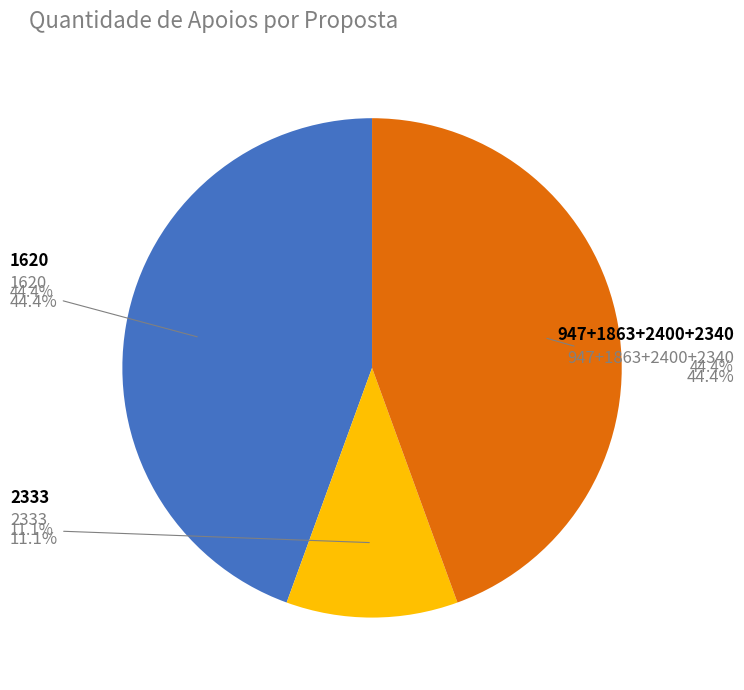

Which category accounts for the majority?

1620